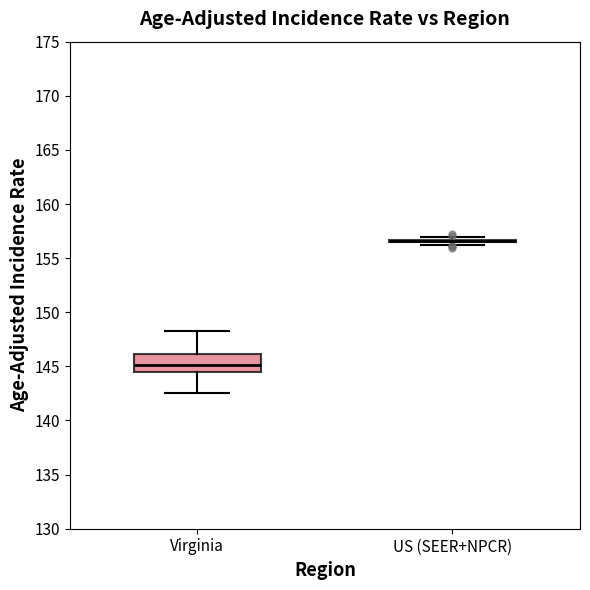

Reading left to right, read every box against the y-axis: the position of its median line, the range the box covers, and the ends of its whiskers. The values are not printed on the chart, so give them approximately, as read against the axis.

Virginia: median 145.0, box 144.5 to 146.0, whiskers 142.5 to 148.5
US (SEER+NPCR): box collapsed to a line at 156.5, whiskers 156.0 to 157.0